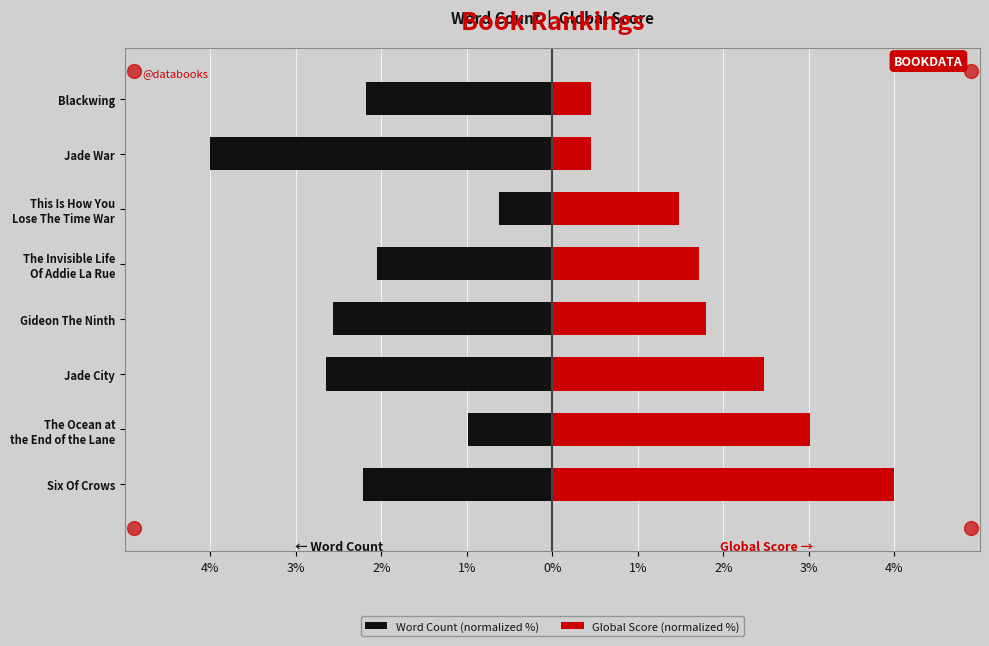

How many data points in Global Score (normalized %) are above 1?

6